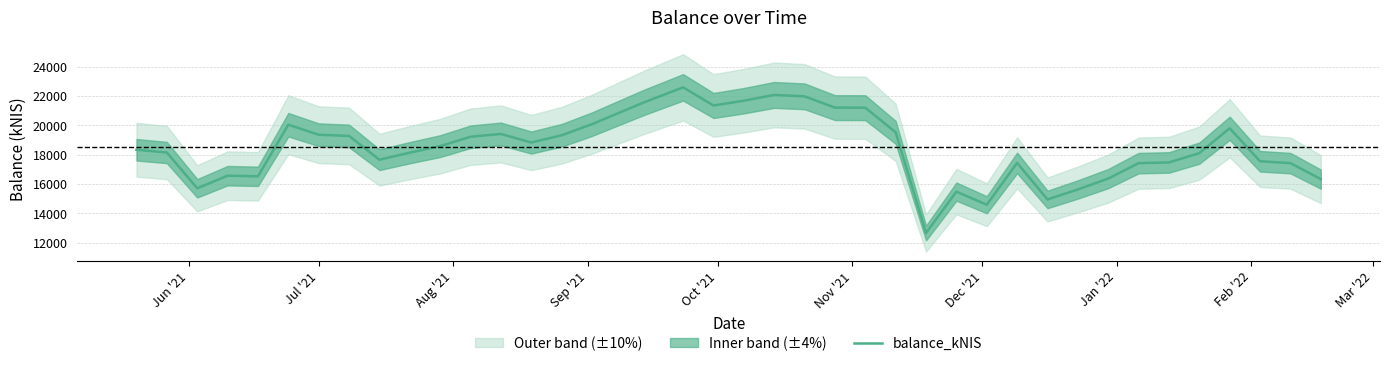

What is the highest value of the balance_kNIS series?

22584.0